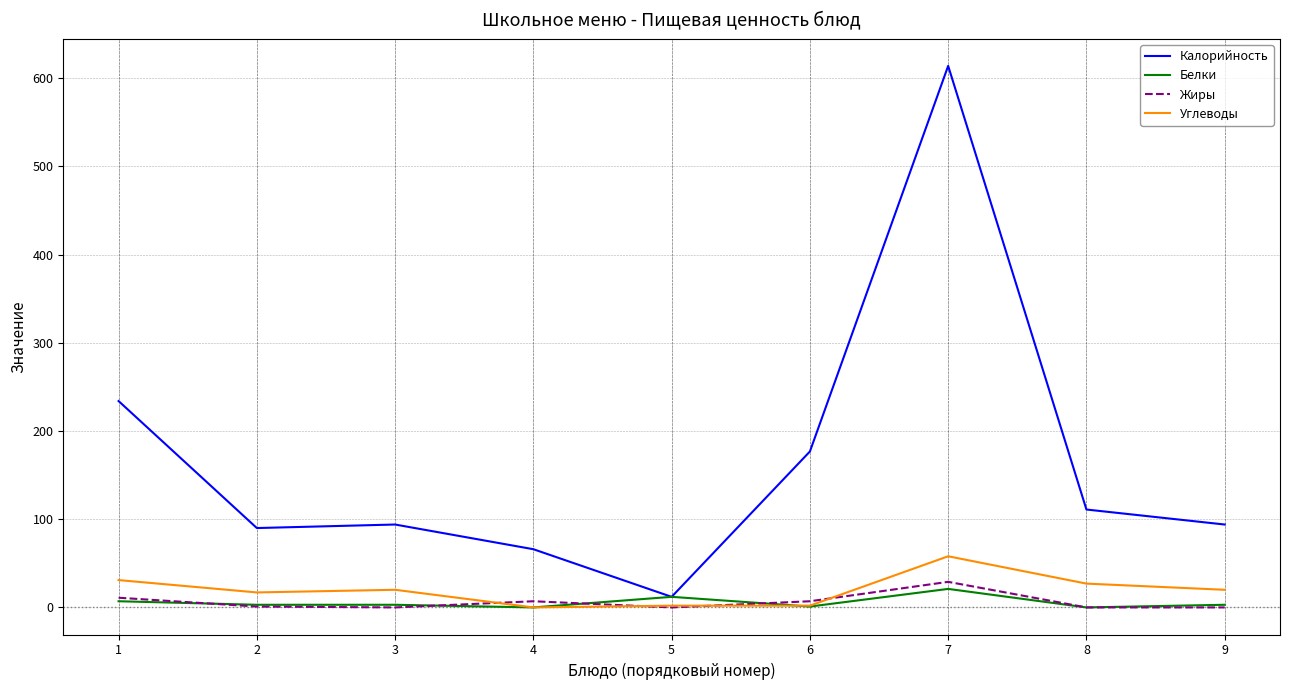

At which label does Углеводы first exceed 20?

1